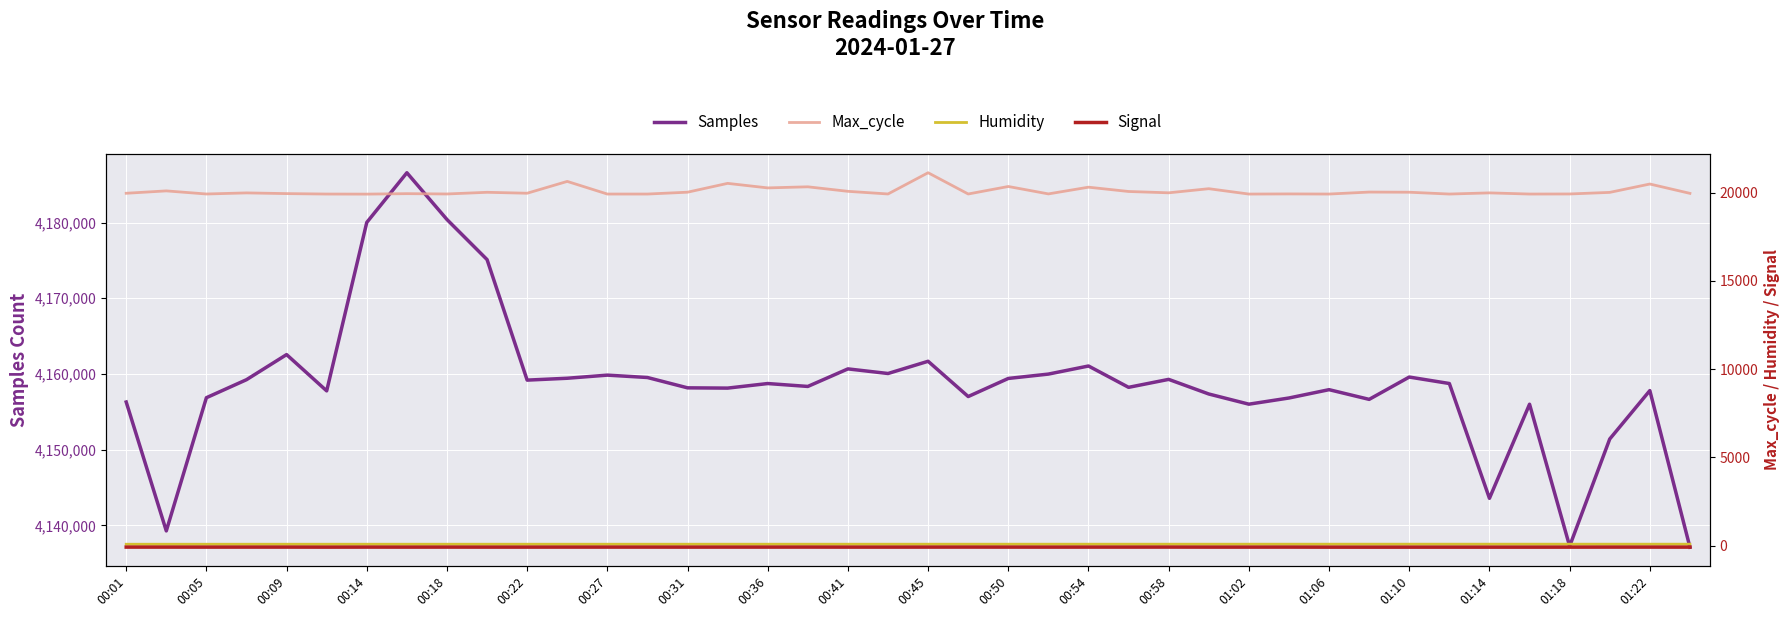

What is the sum of all Humidity values?

3299.9